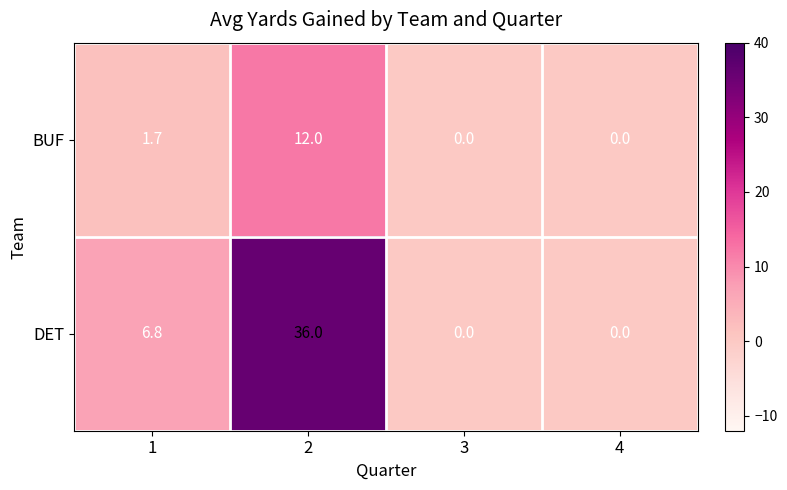

What is the maximum value for DET?

36.0